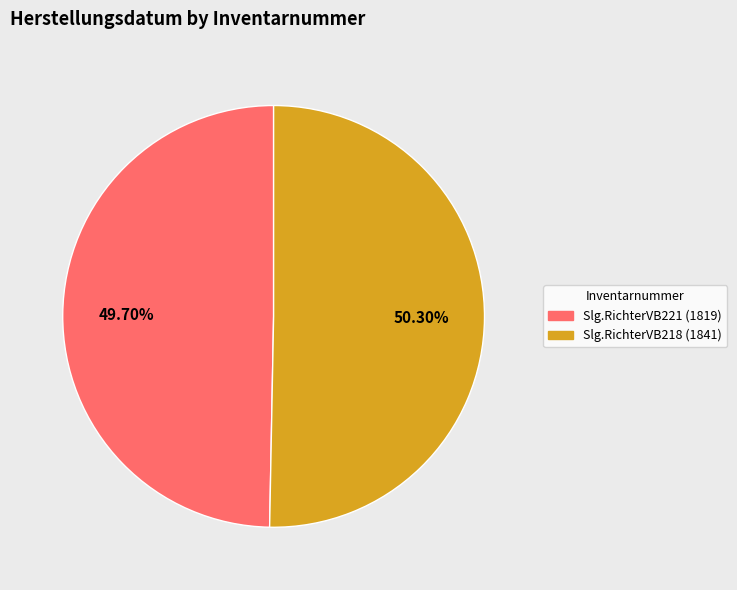

Approximately how many times larger is the value at Slg.RichterVB218 compared to Slg.RichterVB221?

1.0